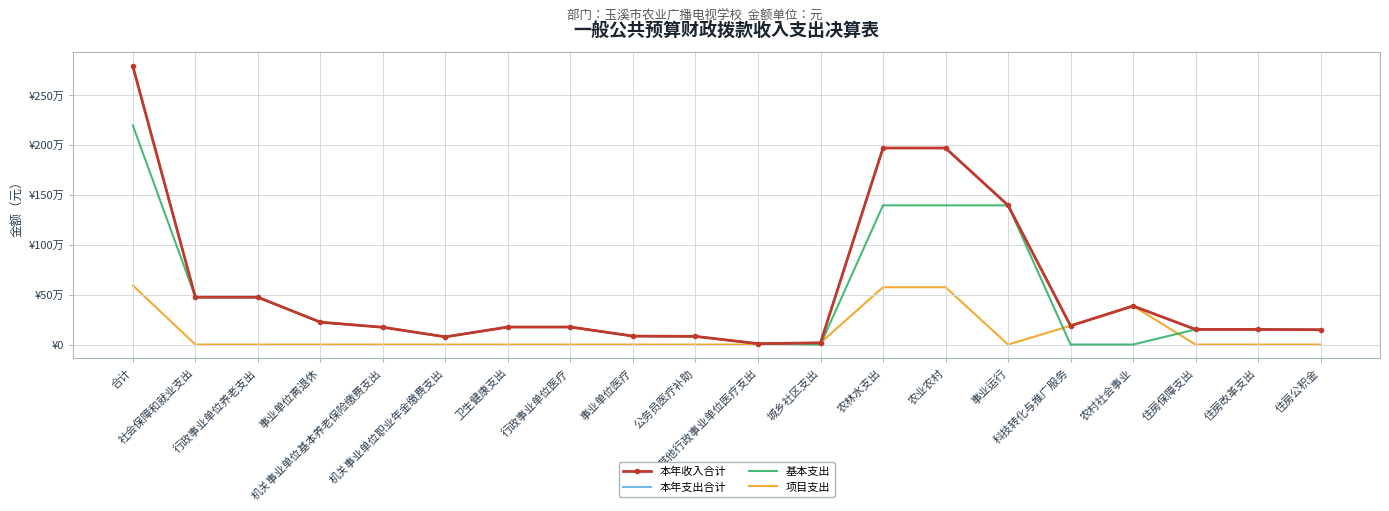

Reading left to right, what are all the values shown in this chart?

本年收入合计: 2790280.0	474522.5	474522.5	224200.0	173246.4	77076.1	175746.5	175746.5	84932.8	81847.4	8966.3	17410.0	1971046.9	1971046.9	1396009.8	188131.2	386905.9	151554.0	151554.0	148518.0
本年支出合计: 2790280.0	474522.5	474522.5	224200.0	173246.4	77076.1	175746.5	175746.5	84932.8	81847.4	8966.3	17410.0	1971046.9	1971046.9	1396009.8	188131.2	386905.9	151554.0	151554.0	148518.0
基本支出: 2197832.9	474522.5	474522.5	224200.0	173246.4	77076.1	175746.5	175746.5	84932.8	81847.4	8966.3	0.0	1396009.8	1396009.8	1396009.8	0.0	0.0	151554.0	151554.0	148518.0
项目支出: 592447.1	0.0	0.0	0.0	0.0	0.0	0.0	0.0	0.0	0.0	0.0	17410.0	575037.1	575037.1	0.0	188131.2	386905.9	0.0	0.0	0.0